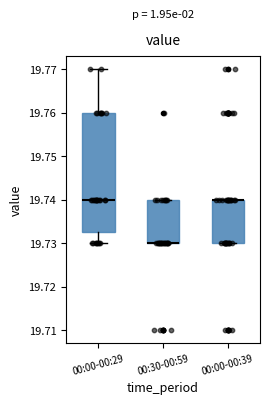

Where is the lower edge of the box for 00:00-00:29 on the y-axis? The values are not printed on the chart, so give them approximately, as read against the axis.

19.733